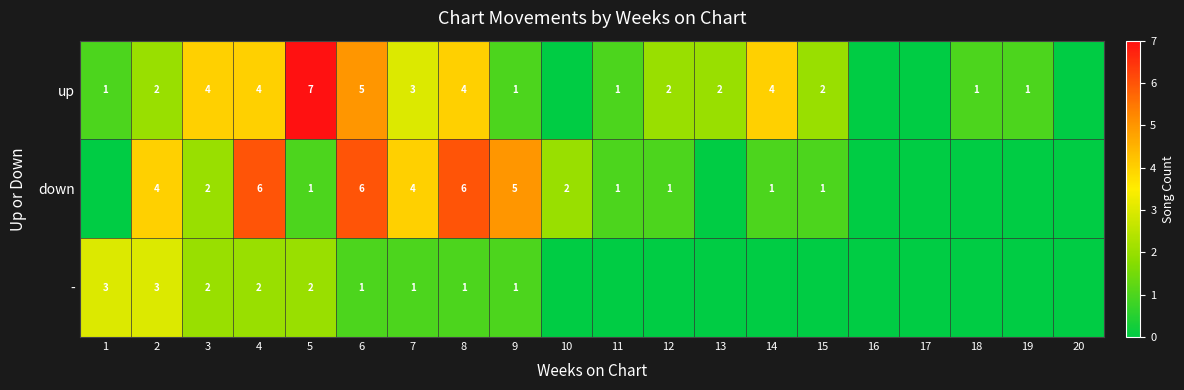

What is the greatest value displayed?

7